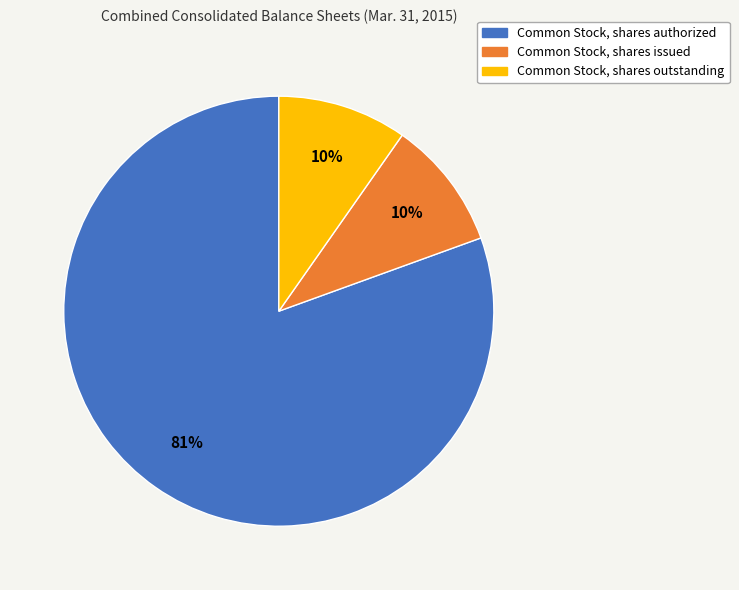

To the nearest percent, what is the average slice percentage?

33%